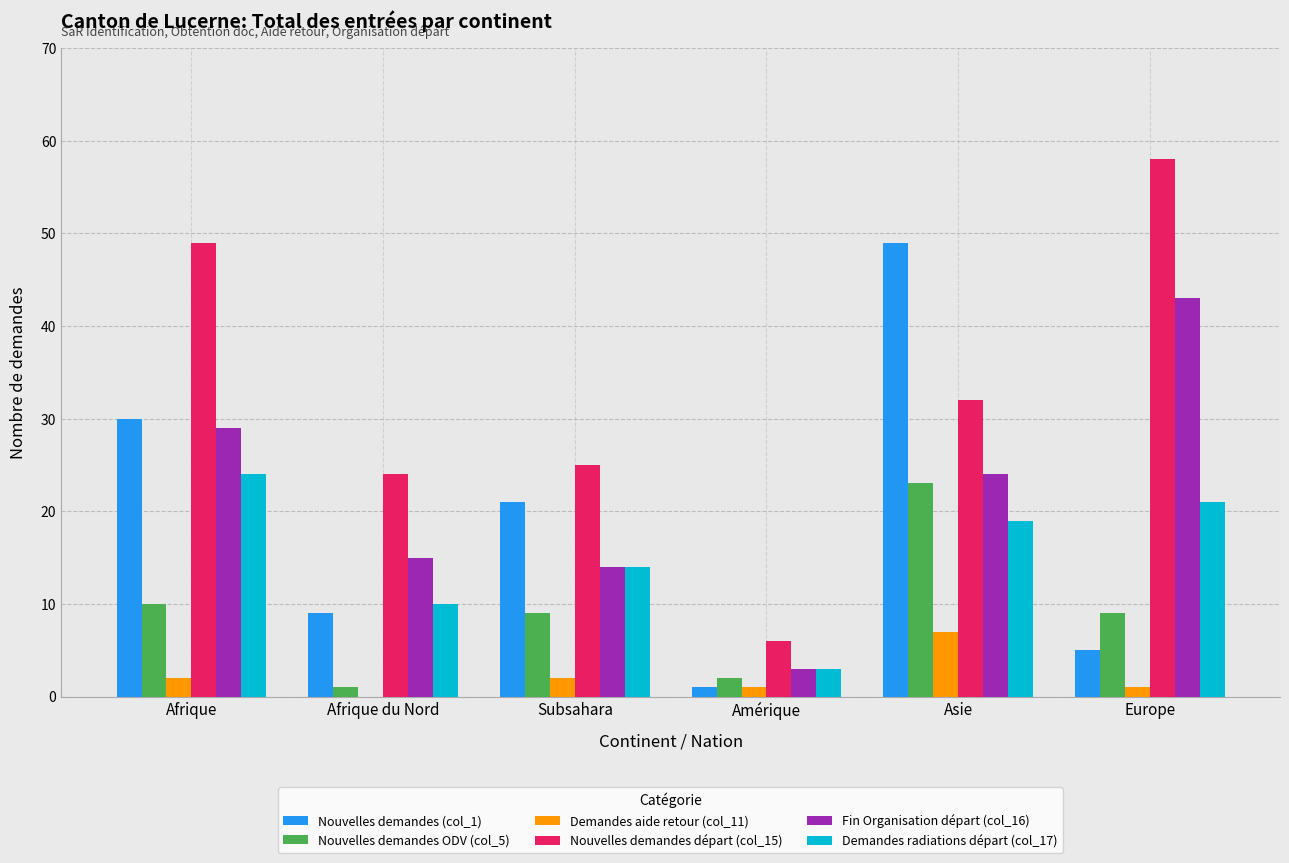

Which category has the highest value in the Nouvelles demandes ODV (col_5) series?

Asie